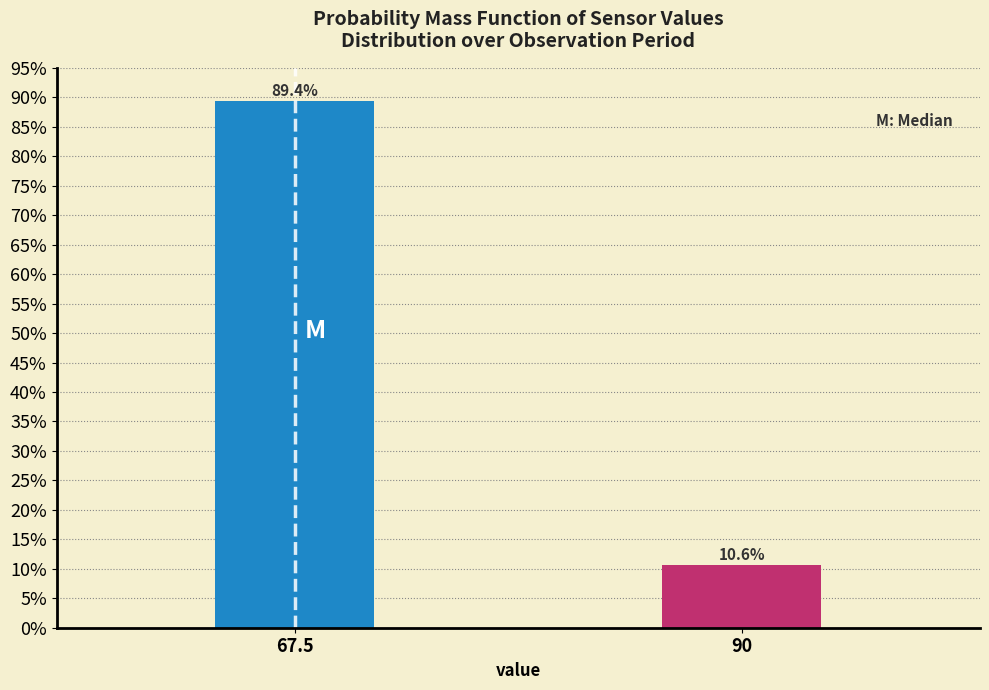

Reading left to right, transcribe all the data shown in this chart.

89.4	10.6